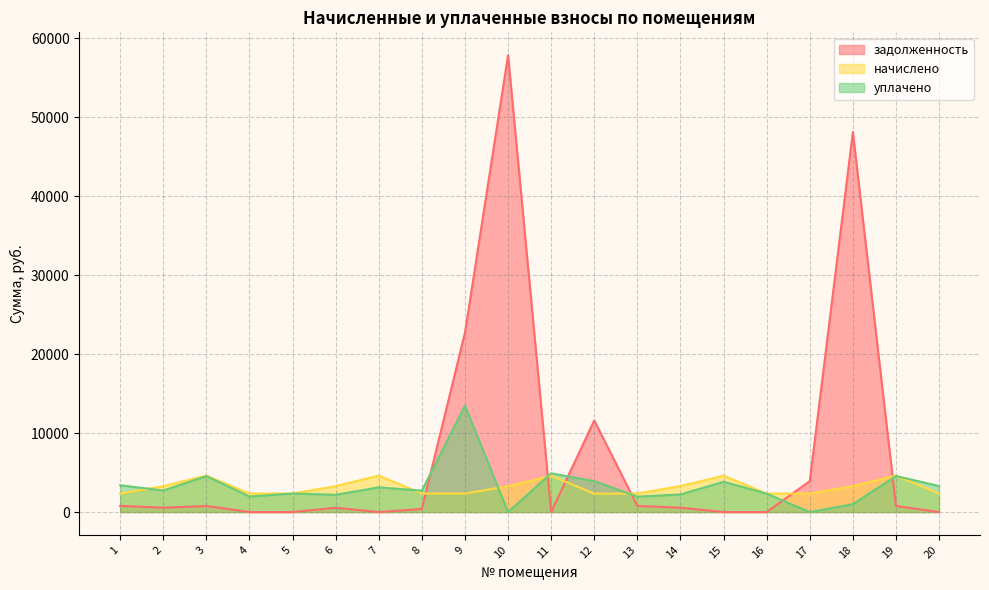

The уплачено series shows 3780.1 at 16. True or false?

False